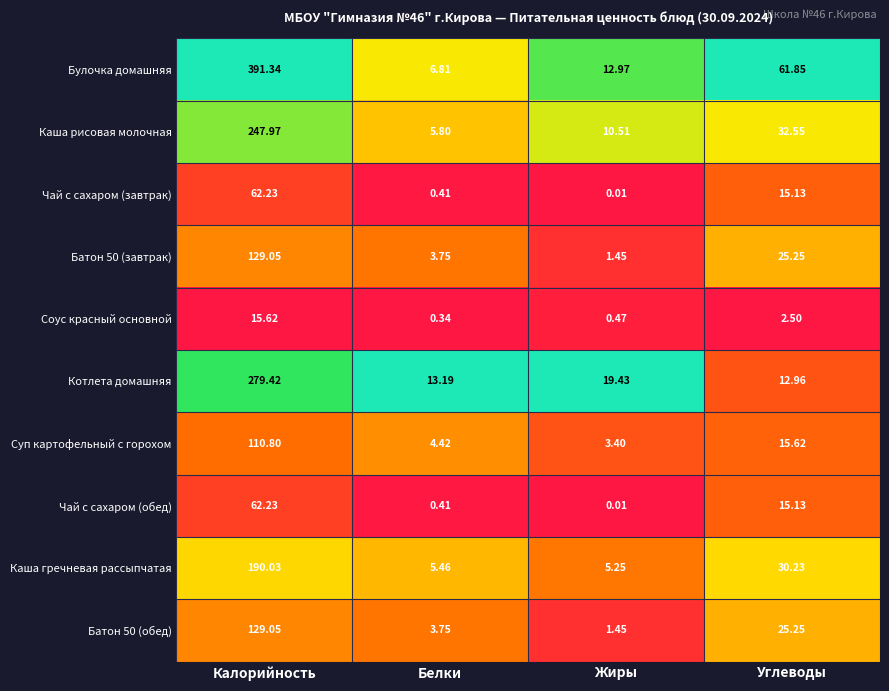

List the labels in order of Каша рисовая молочная value, largest first.

Калорийность, Углеводы, Жиры, Белки